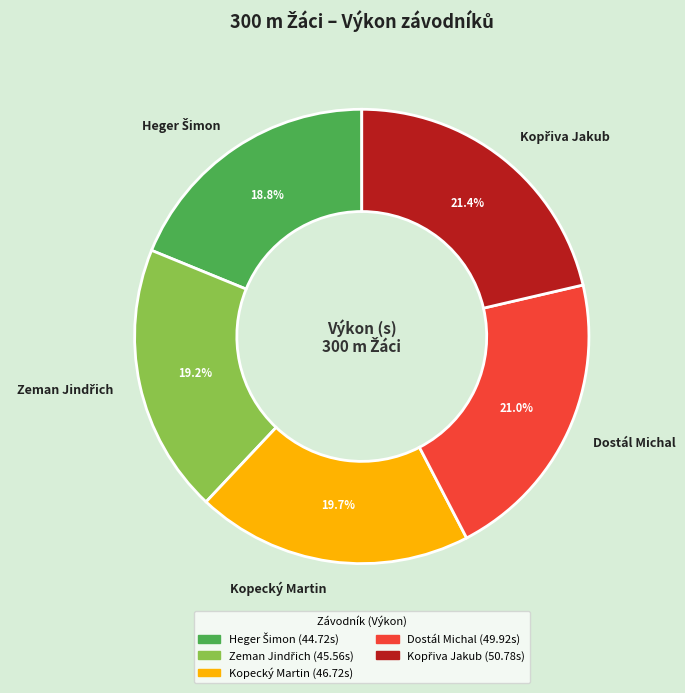

What percentage is NOT represented by Dostál Michal?

79.0%